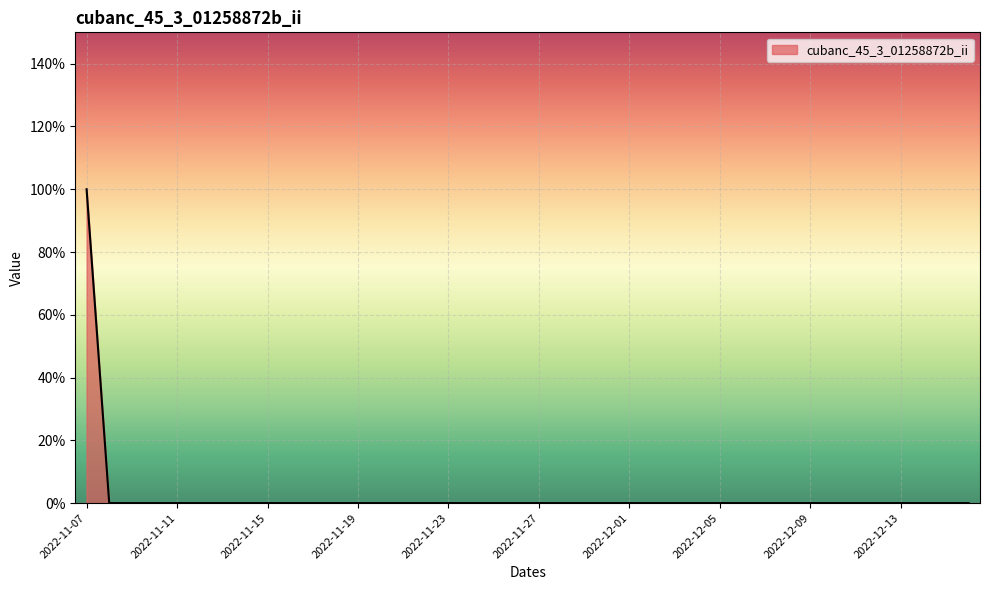

At which category does the chart reach its minimum across all series?

2022-11-08